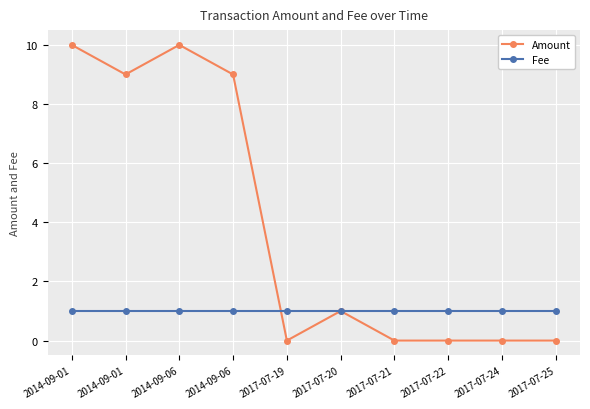

Count the number of data series in this chart.

2